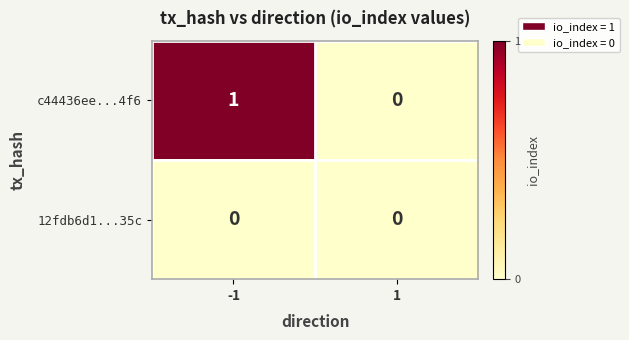

List the series in order of their overall mean, lowest first.

12fdb6d1...35c, c44436ee...4f6